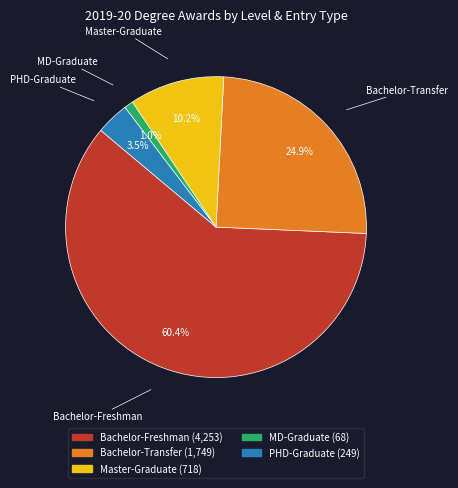

Is Bachelor-Freshman the majority of the pie?

Yes